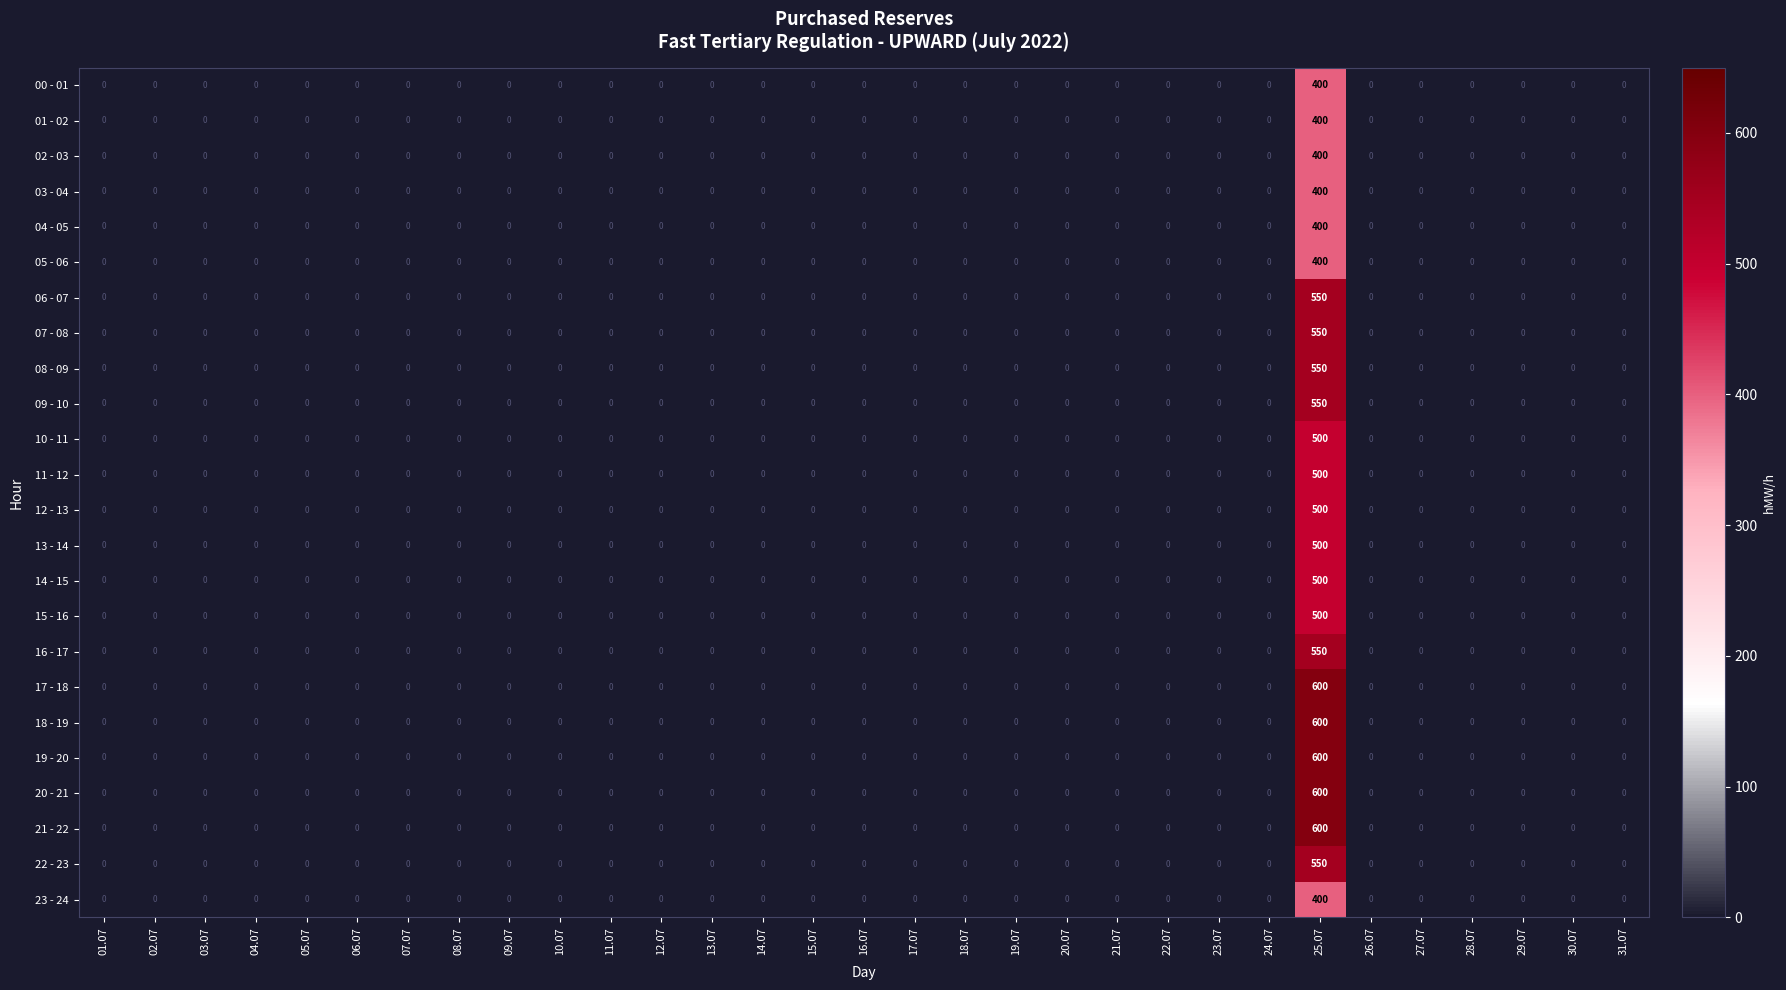

The value of 05 - 06 at 28.07 is 0. True or false?

True